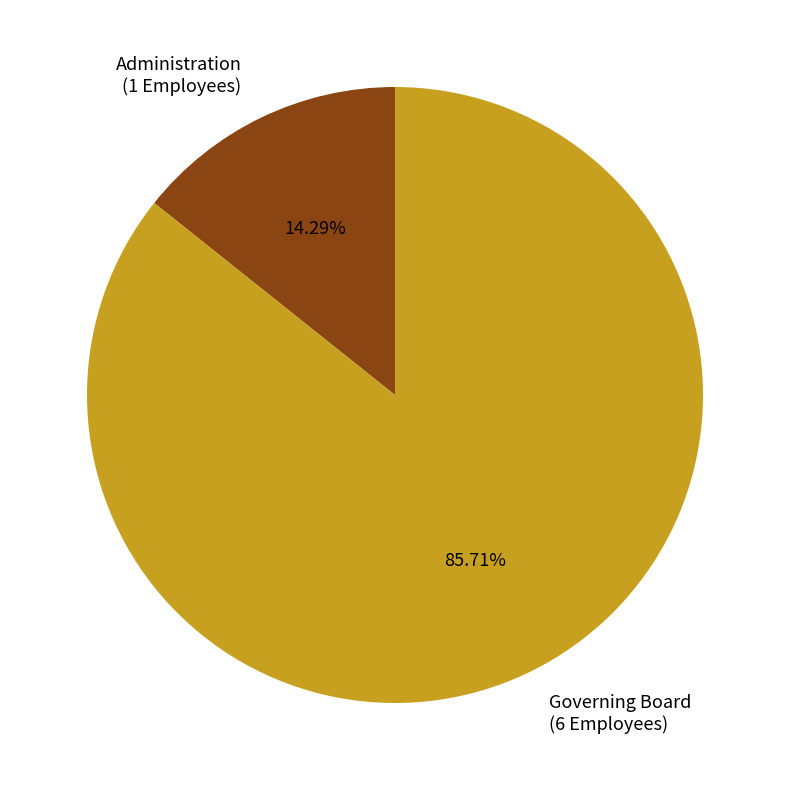

To the nearest percent, what is the average slice percentage?

50%